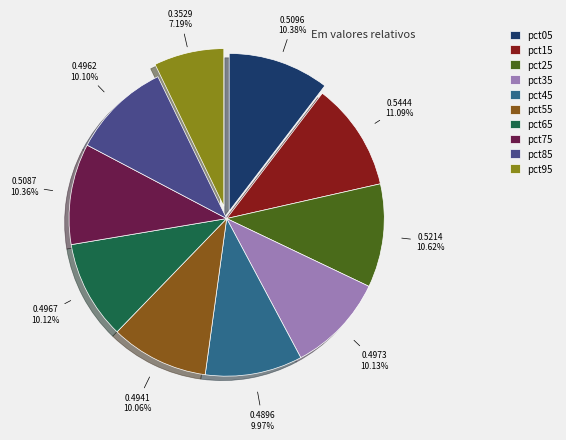

To the nearest percent, what percentage of the pie is pct65?

10%